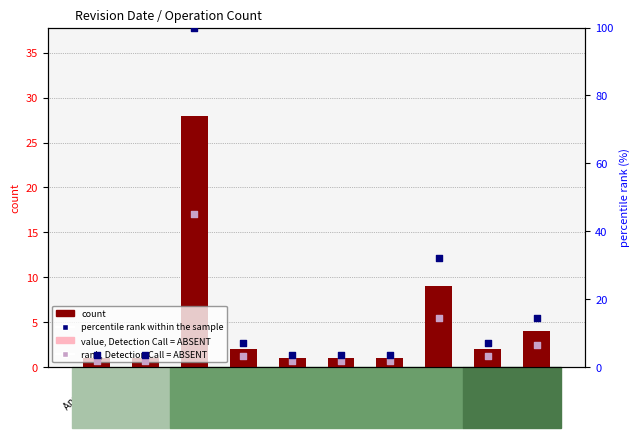

Is the value of rank, Detection Call = ABSENT at Feb 2018 greater than the value of count at May 2021?

Yes